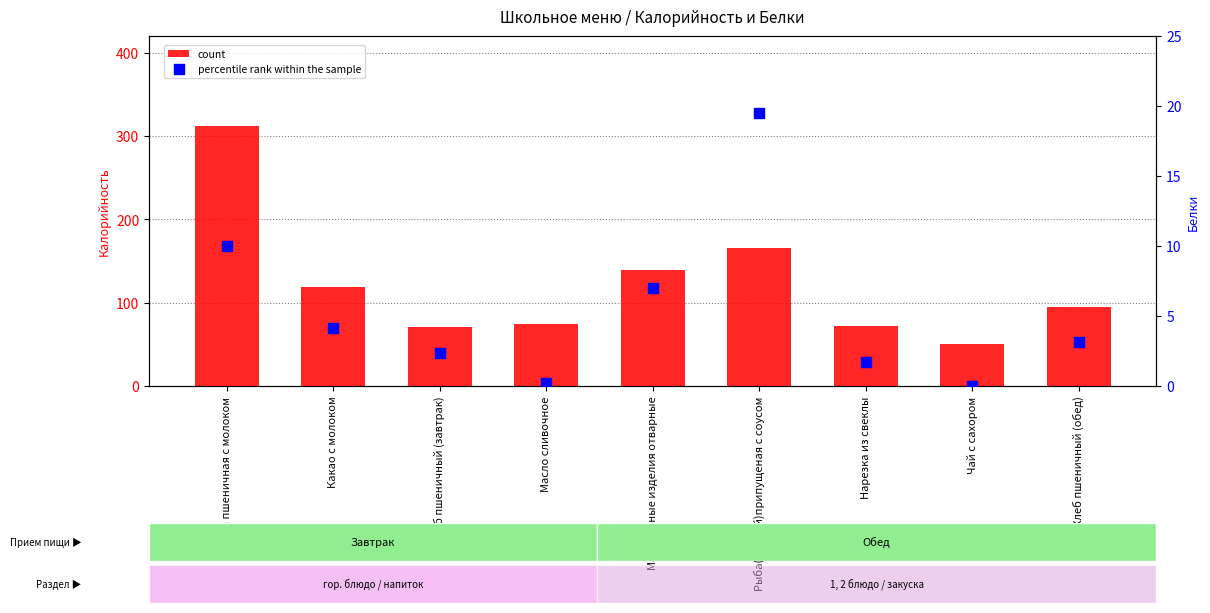

Which series reaches the minimum Y coordinate?

percentile rank within the sample